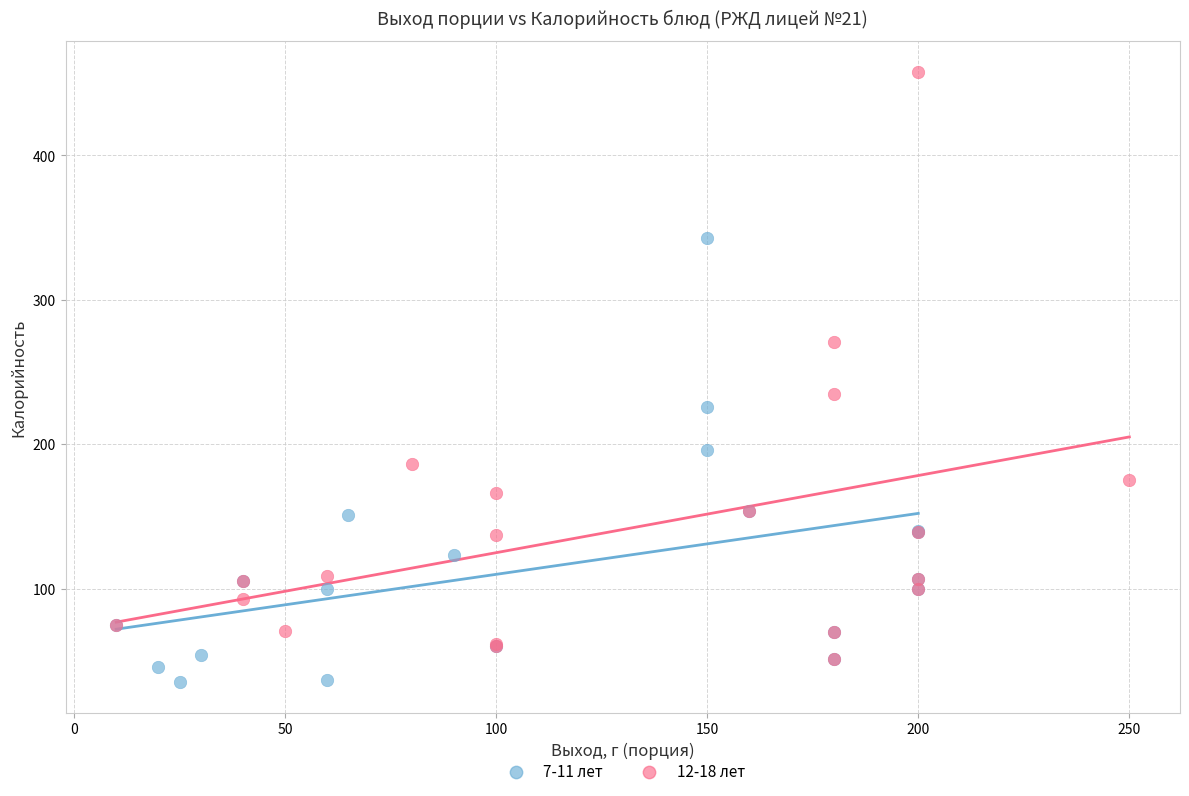

Which series contains the highest Y value?

12-18 лет